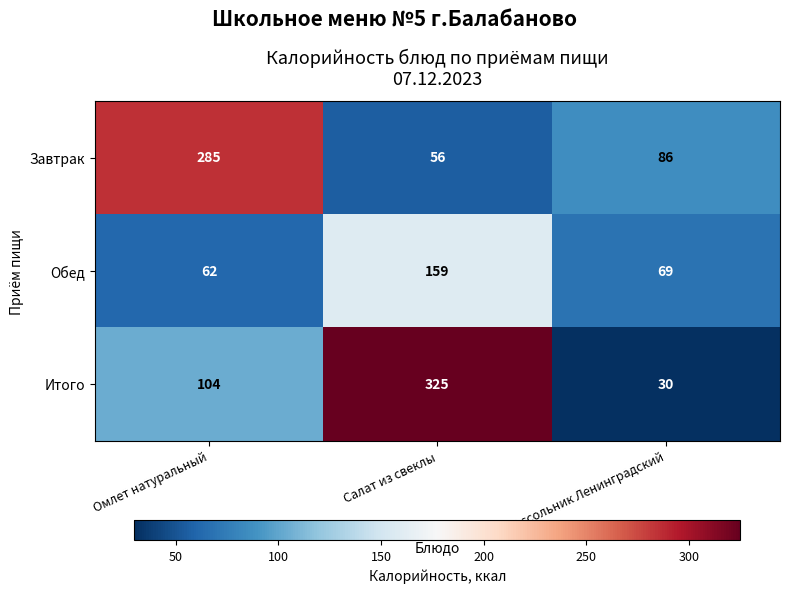

Reading left to right, what are all the values shown in this chart?

Завтрак: Омлет натуральный=285	Салат из свеклы=56	Рассольник Ленинградский=86
Обед: Омлет натуральный=62	Салат из свеклы=159	Рассольник Ленинградский=69
Итого: Омлет натуральный=104	Салат из свеклы=325	Рассольник Ленинградский=30